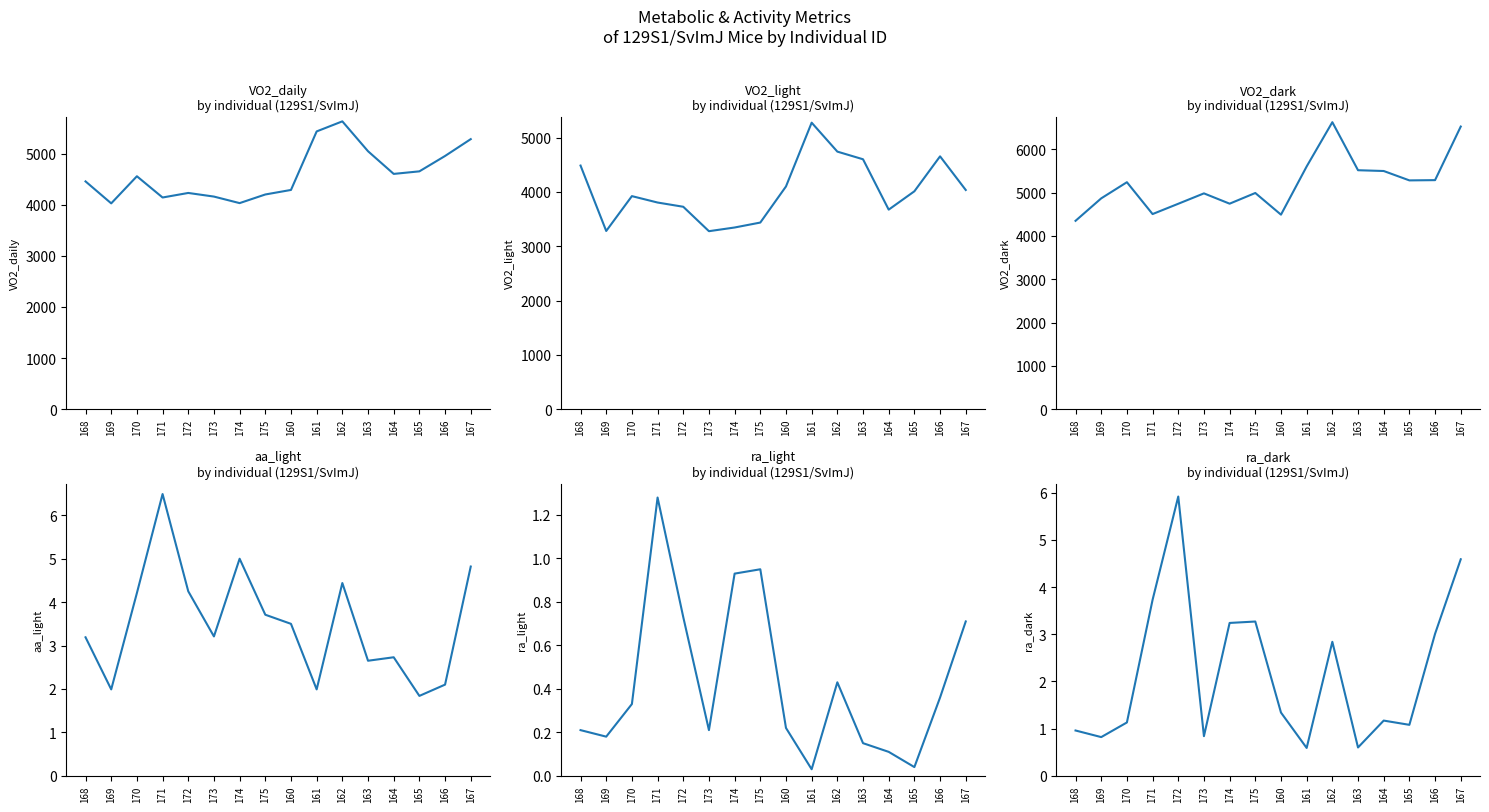

What is the greatest value displayed?

6629.0